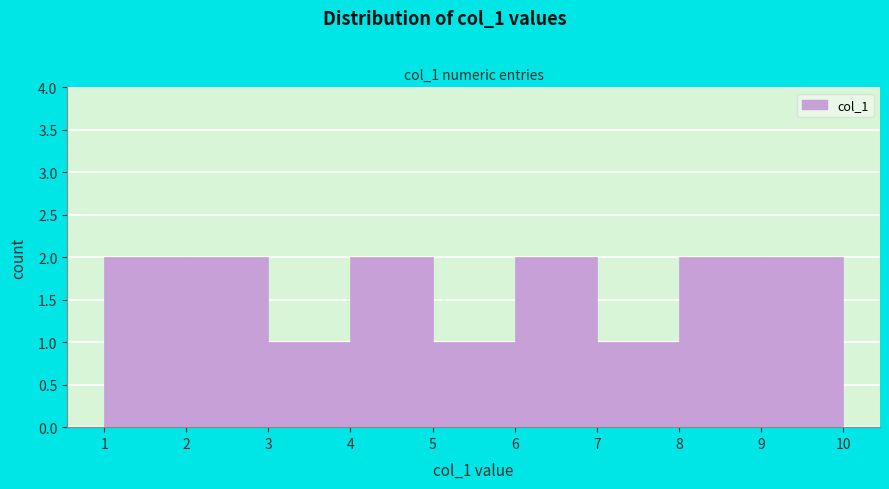

Reading left to right, transcribe this chart: for each bar, give the range it covers on the x-axis and its height. The values are not printed on the chart, so give them approximately, as read against the axis.

1 to 2: 2
2 to 3: 2
3 to 4: 1
4 to 5: 2
5 to 6: 1
6 to 7: 2
7 to 8: 1
8 to 9: 2
9 to 10: 2